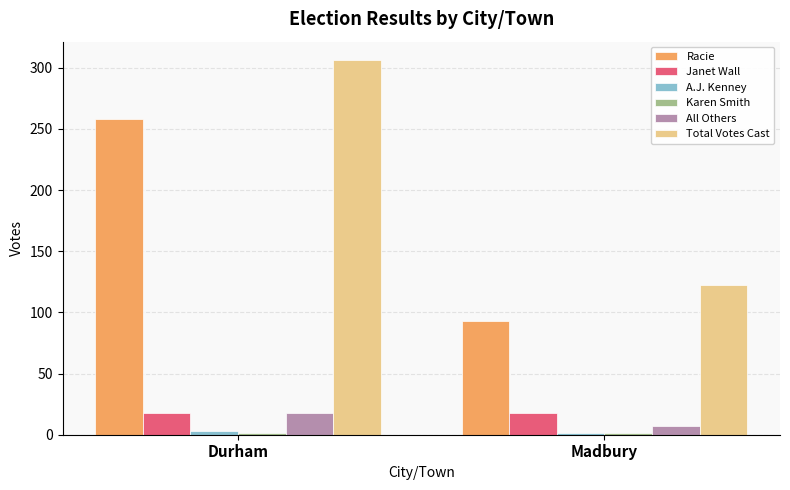

At which label does All Others reach its peak?

Durham